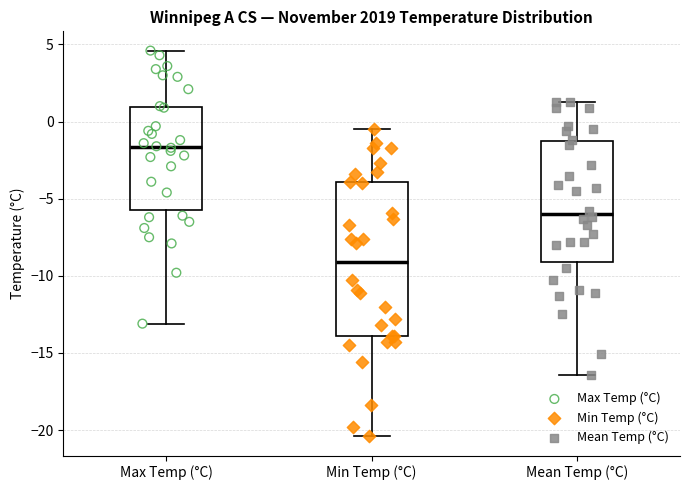

Reading left to right, read every box against the y-axis: the position of its median line, the range the box covers, and the ends of its whiskers. The values are not printed on the chart, so give them approximately, as read against the axis.

Max Temp (°C): median -1.5, box -5.5 to 1.0, whiskers -13.0 to 4.5
Min Temp (°C): median -9.0, box -14.0 to -4.0, whiskers -20.5 to -0.5
Mean Temp (°C): median -6.0, box -9.0 to -1.5, whiskers -16.5 to 1.5